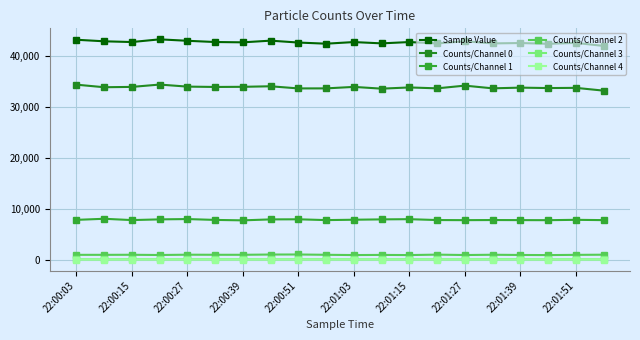

Does the chart display data point markers on the line(s)?

Yes